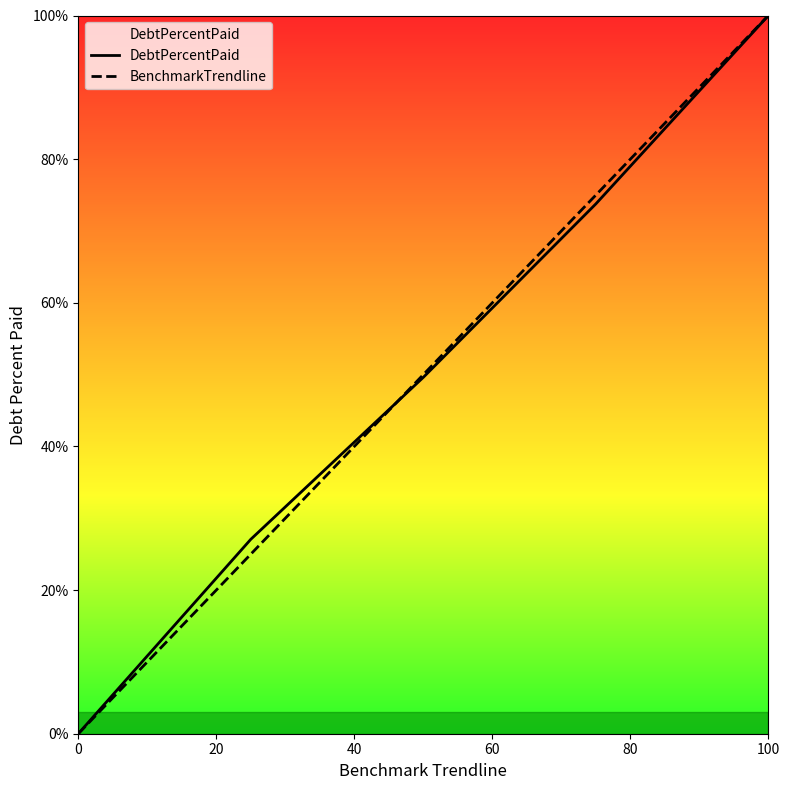

What is the maximum value for BenchmarkTrendline?

100.0